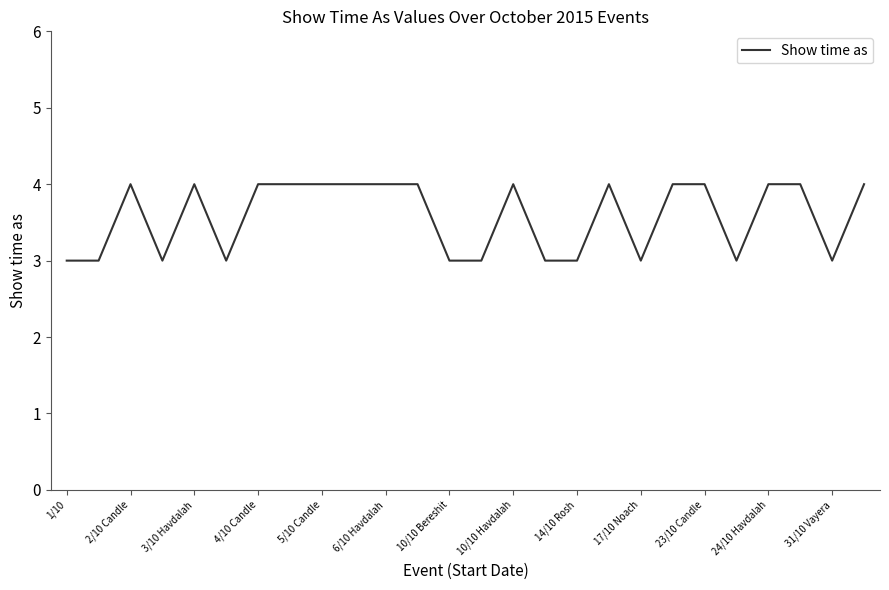

What is the greatest value displayed?

4